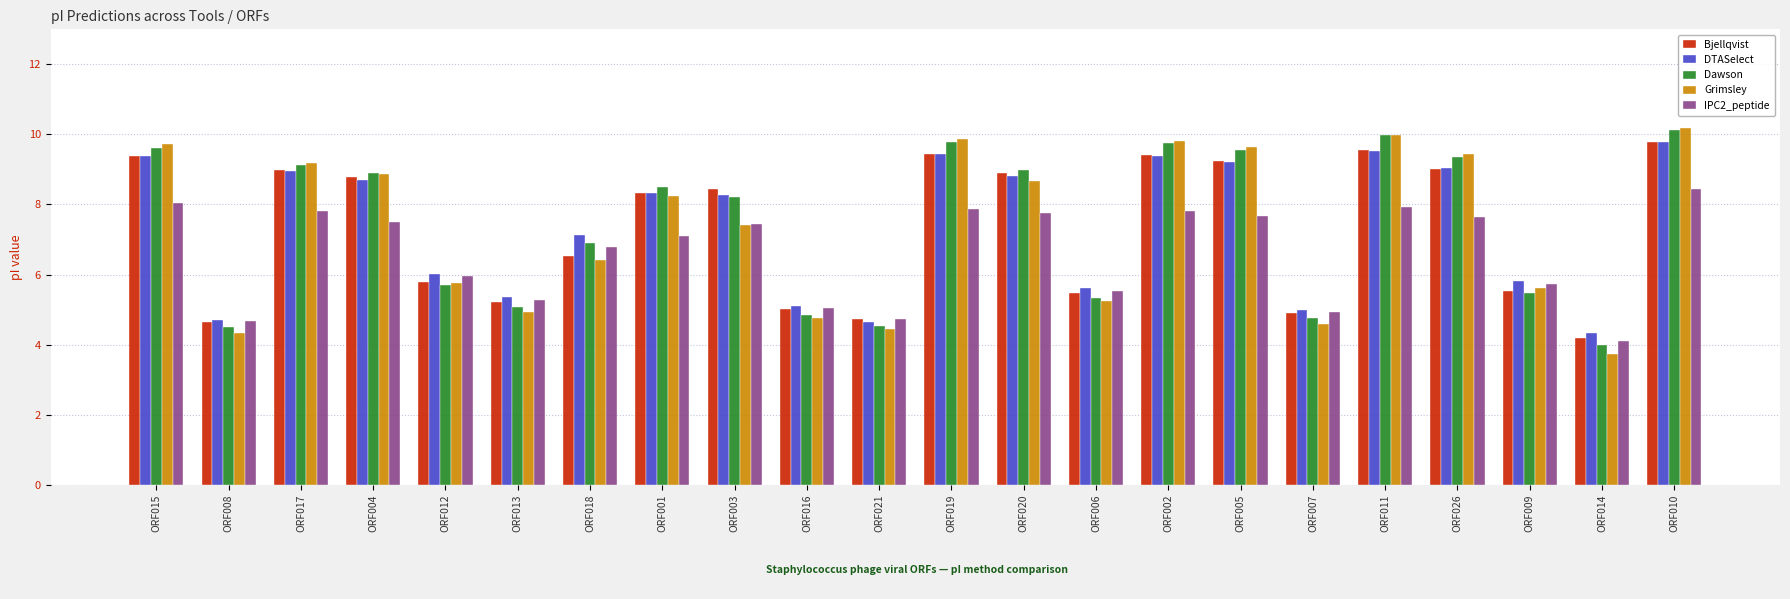

What value does the Bjellqvist series have at ORF004?

8.8